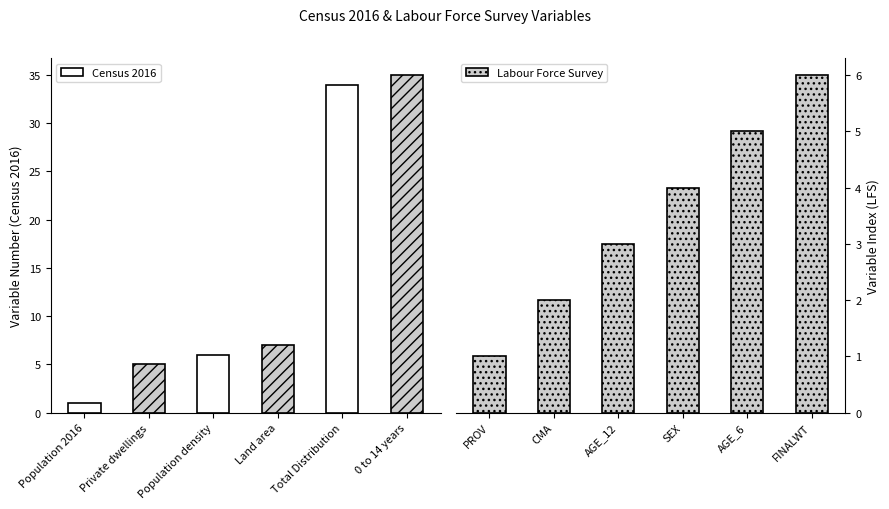

Is it true that Census 2016 equals 1 at Population 2016?

True